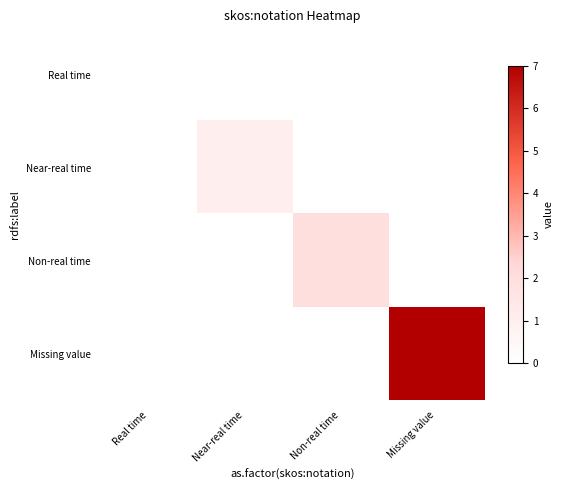

Reading right to left, list all the values displayed in this chart.

Real time: Missing value=0	Non-real time=0	Near-real time=0	Real time=0
Near-real time: Missing value=0	Non-real time=0	Near-real time=1	Real time=0
Non-real time: Missing value=0	Non-real time=2	Near-real time=0	Real time=0
Missing value: Missing value=7	Non-real time=0	Near-real time=0	Real time=0